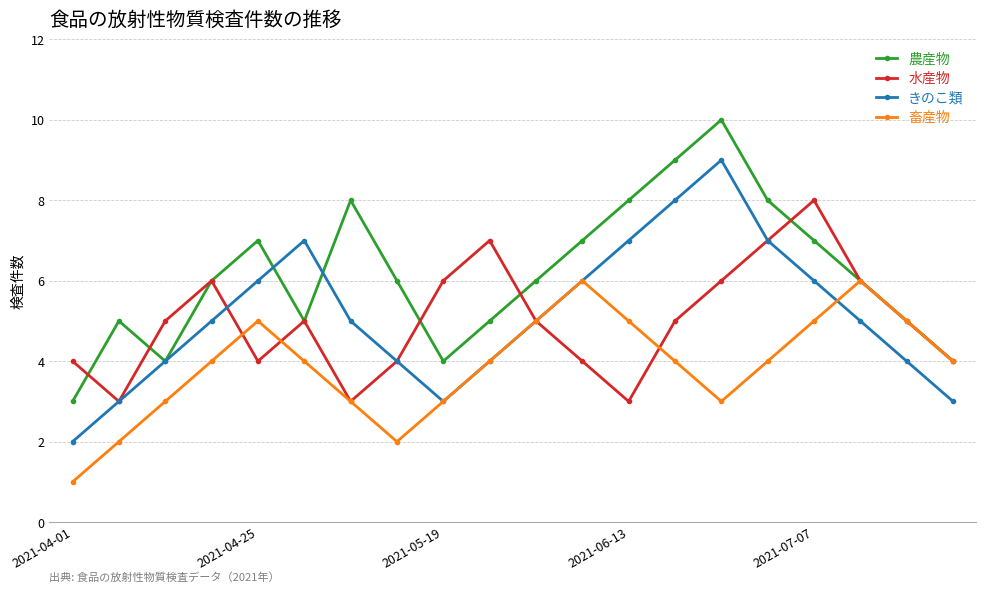

What is the lowest value of the 農産物 series?

3